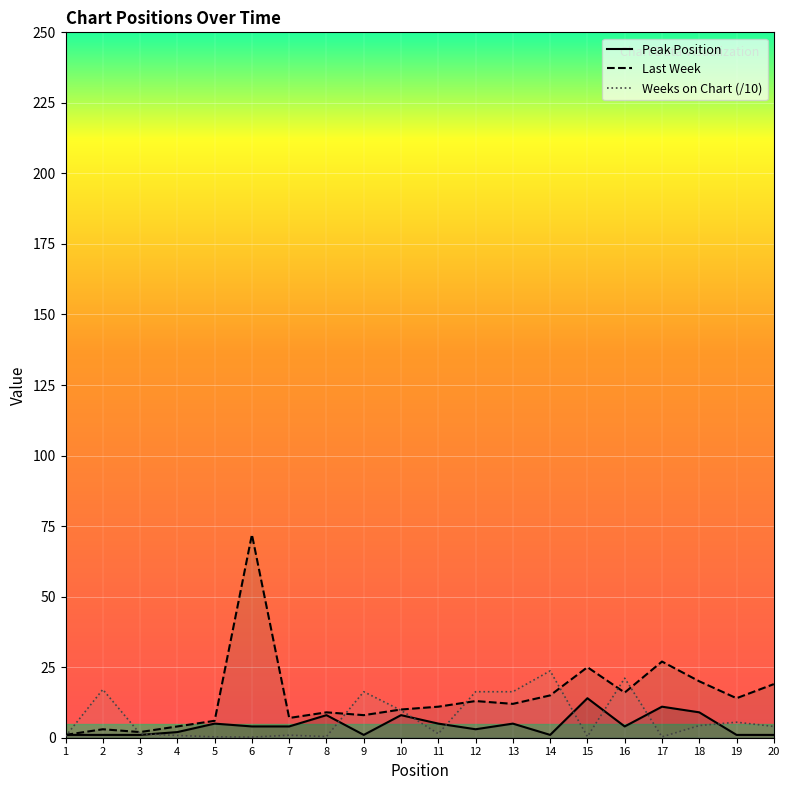

True or false: Last Week has a value of 16.0 at 16.

True